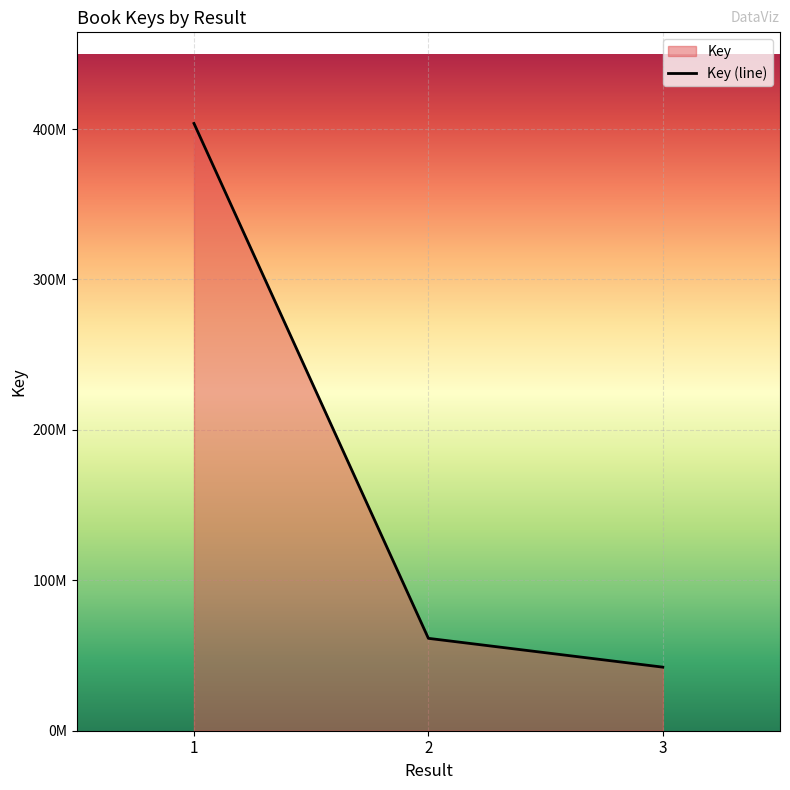

Reading right to left, transcribe all the data shown in this chart.

42263723	42263723	61416688	61416688	403732460	403732460